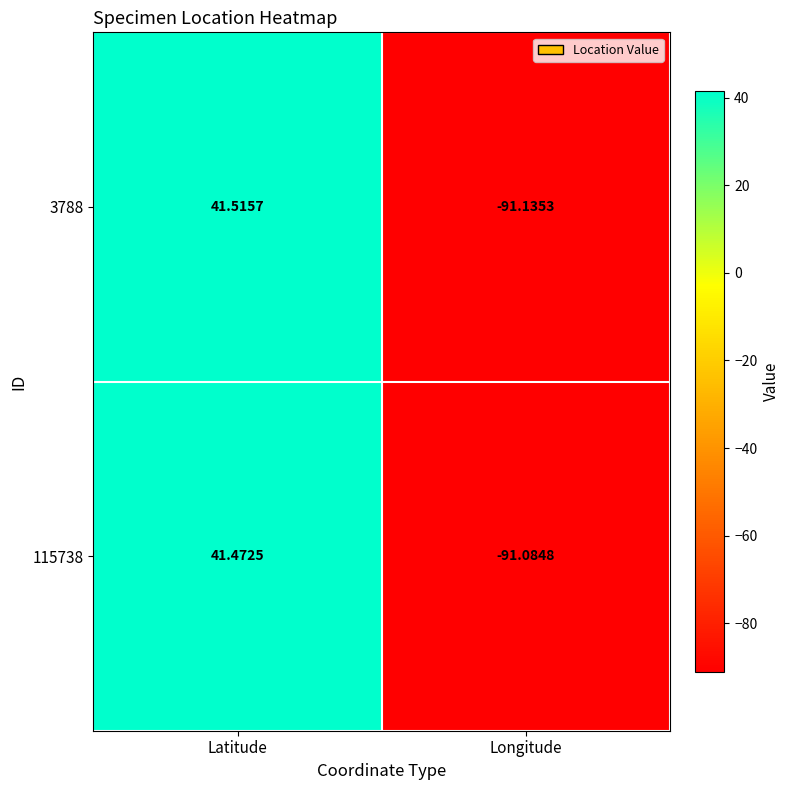

How many distinct data groups are displayed?

2